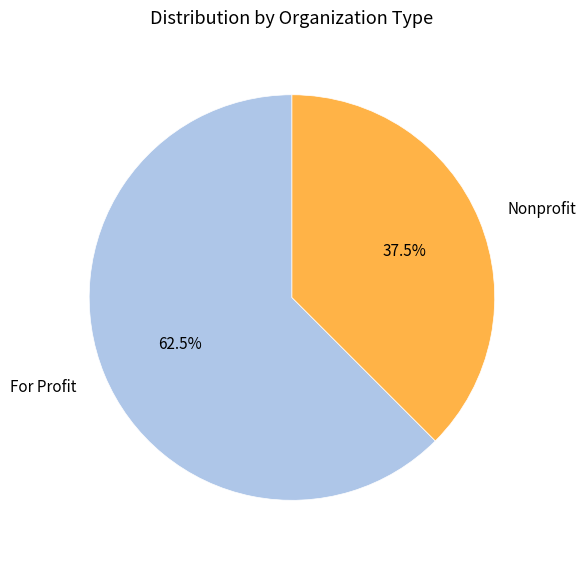

Which category has the smallest portion of the pie?

Nonprofit